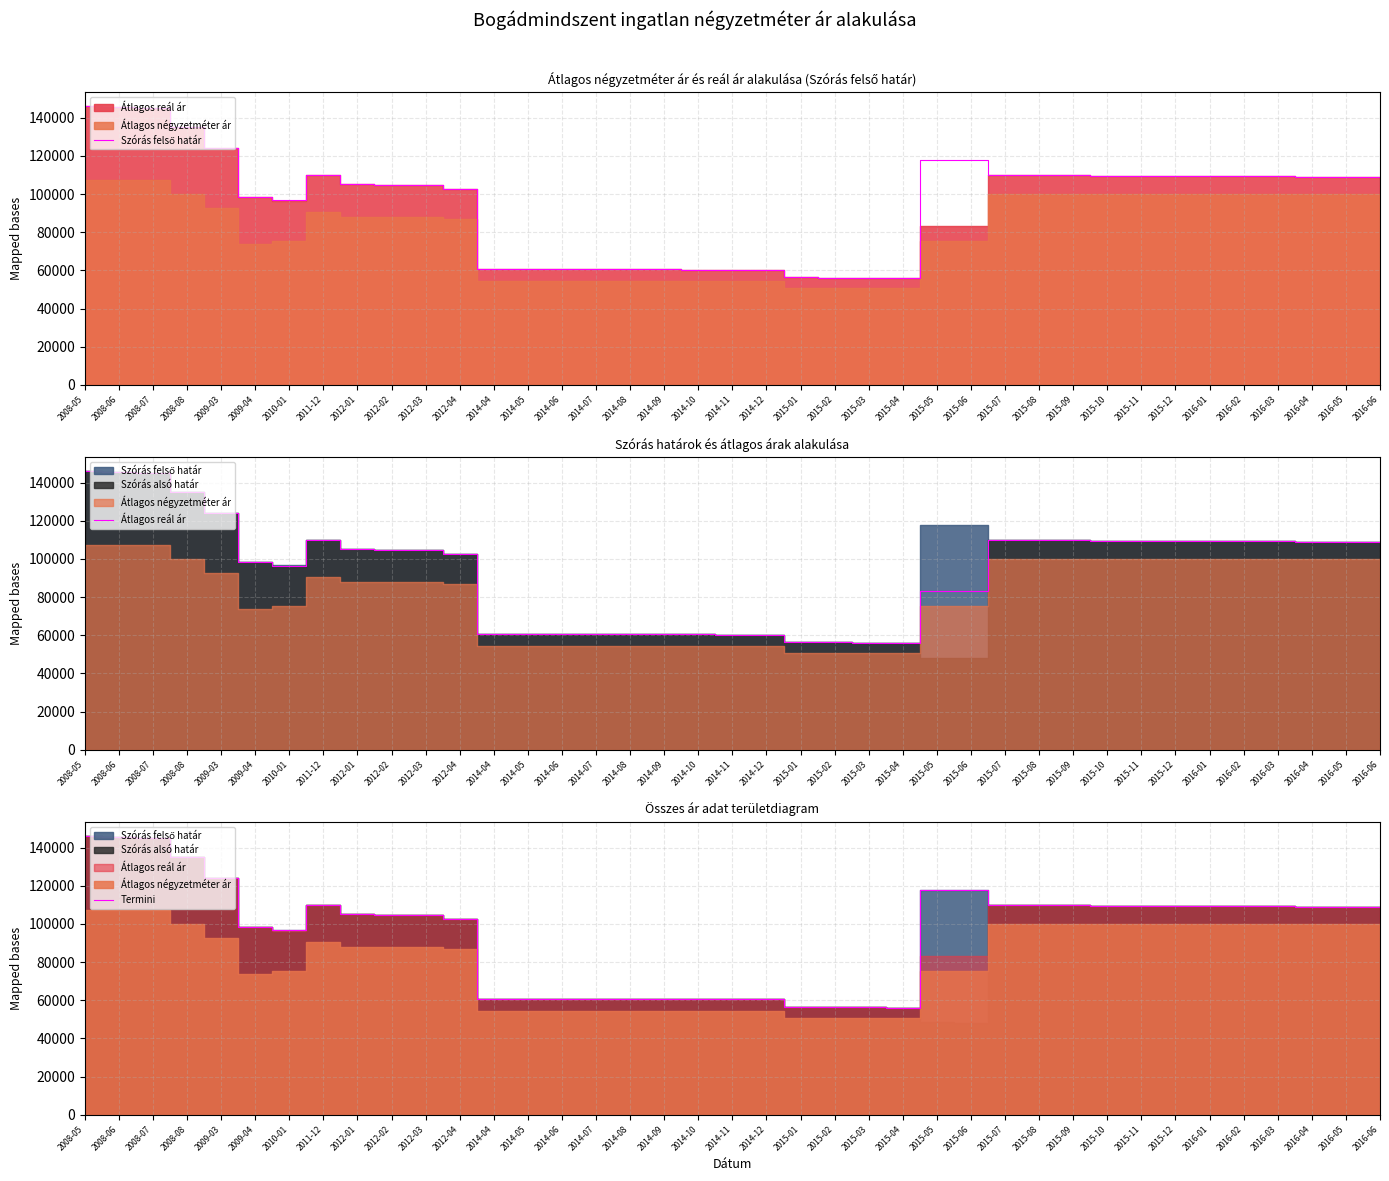

How many lines are shown in the chart?

3